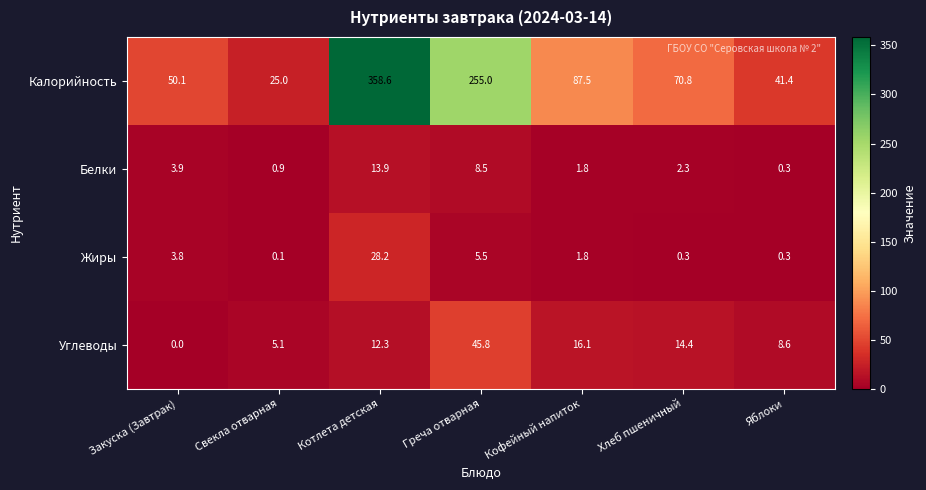

The Углеводы series shows 8.6 at Яблоки. True or false?

True